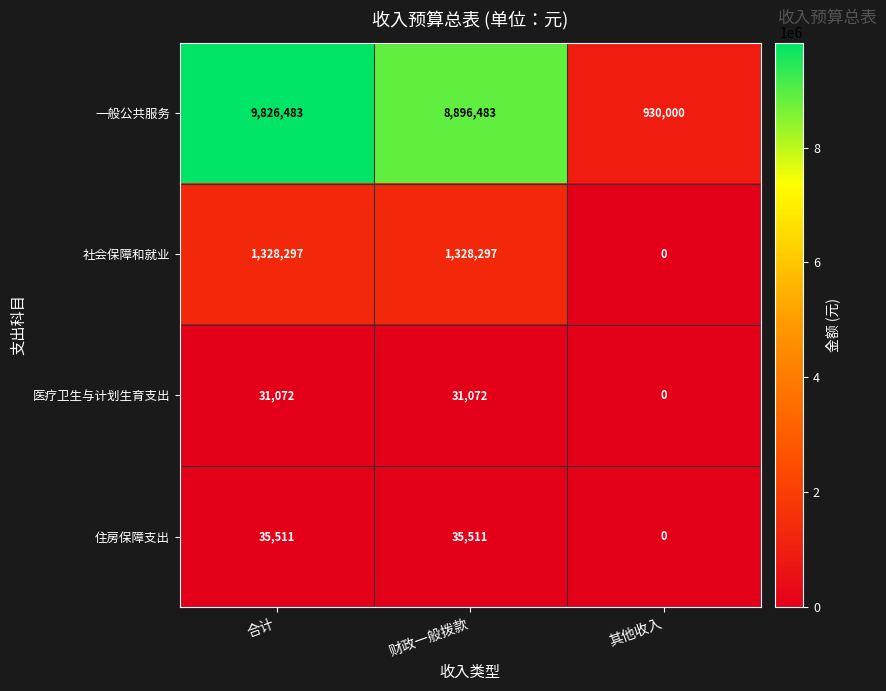

At which category does the chart reach its peak across all series?

合计